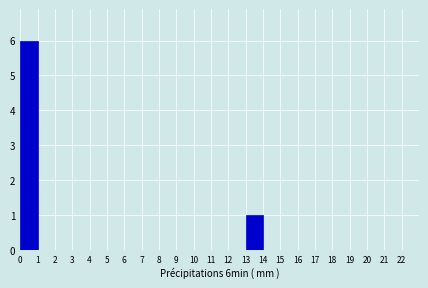

Reading left to right, list every bar in this chart as the range it spans on the x-axis followed by its height. The values are not printed on the chart, so give them approximately, as read against the axis.

0 to 1: 6
1 to 2: 0
2 to 3: 0
3 to 4: 0
4 to 5: 0
5 to 6: 0
6 to 7: 0
7 to 8: 0
8 to 9: 0
9 to 10: 0
10 to 11: 0
11 to 12: 0
12 to 13: 0
13 to 14: 1
14 to 15: 0
15 to 16: 0
16 to 17: 0
17 to 18: 0
18 to 19: 0
19 to 20: 0
20 to 21: 0
21 to 22: 0
22 to 23: 0